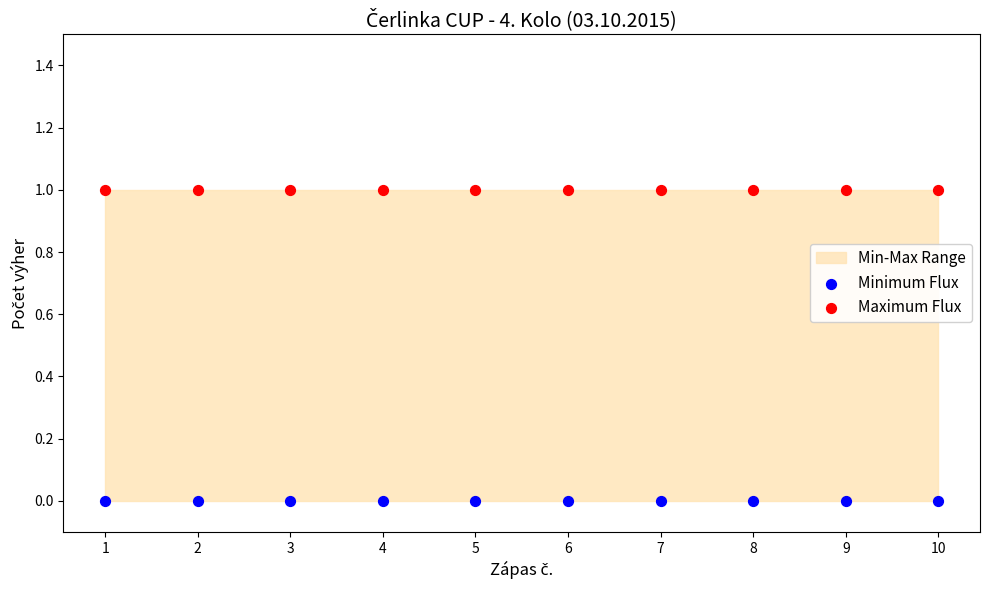

Which series contains the lowest Y value?

Minimum Flux